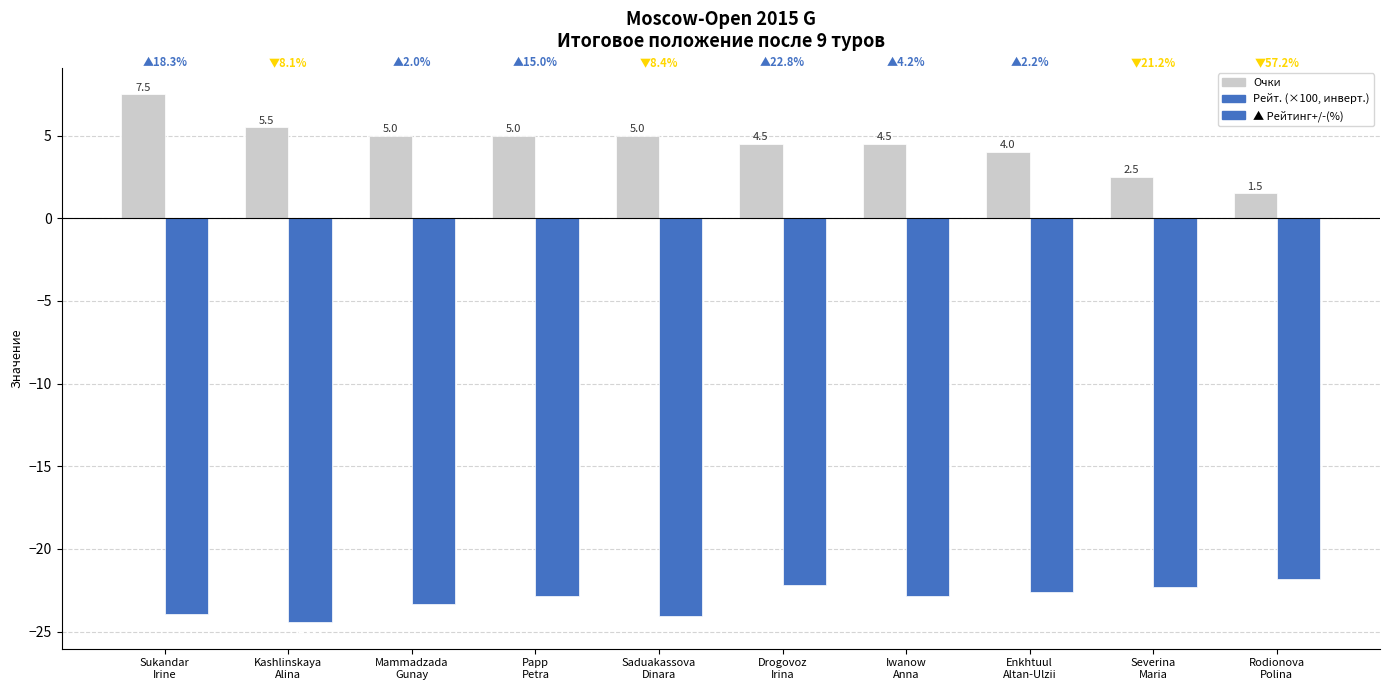

True or false: Очки has a value of 2.5 at Severina
Maria.

True